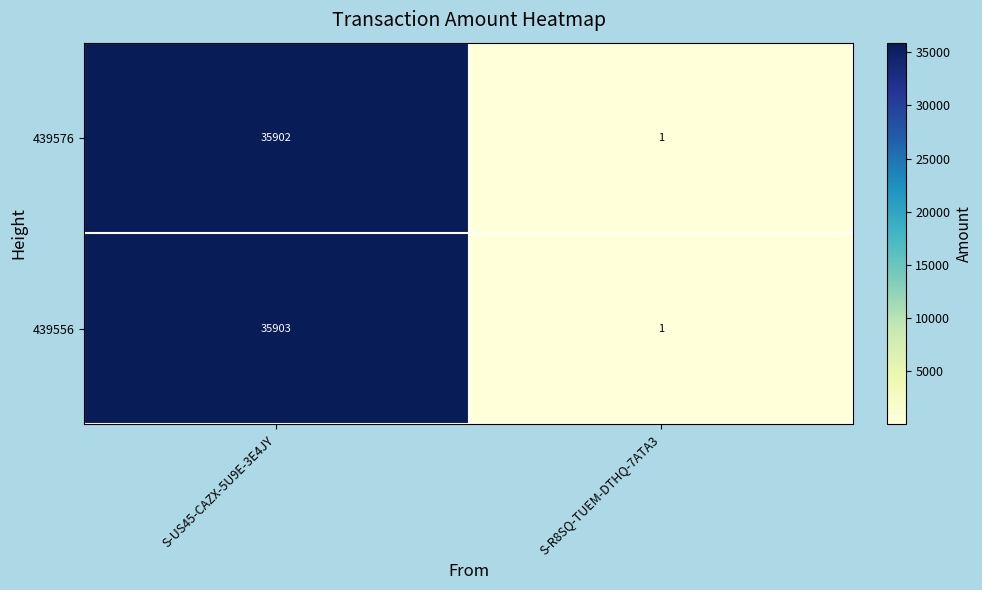

What is the greatest value displayed?

35903